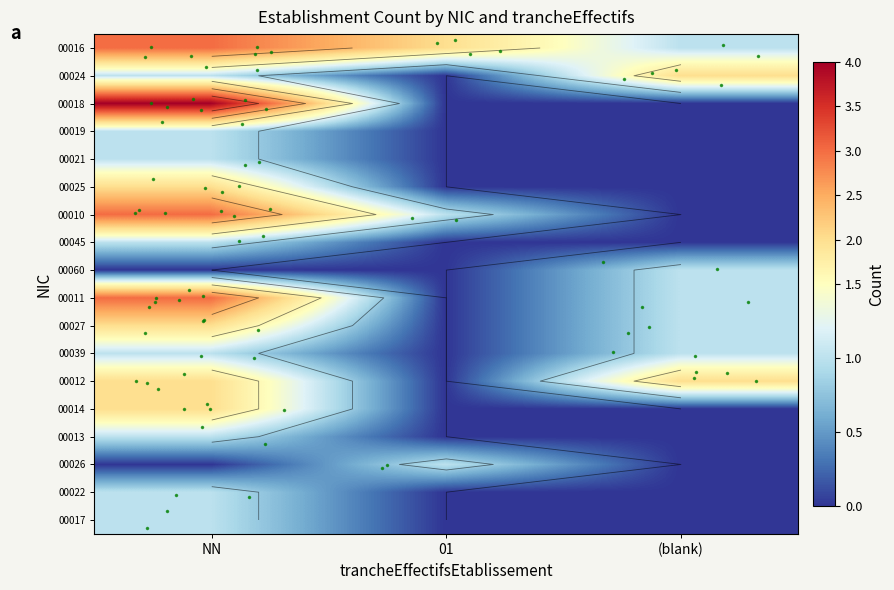

Read the 00014 value at NN.

2